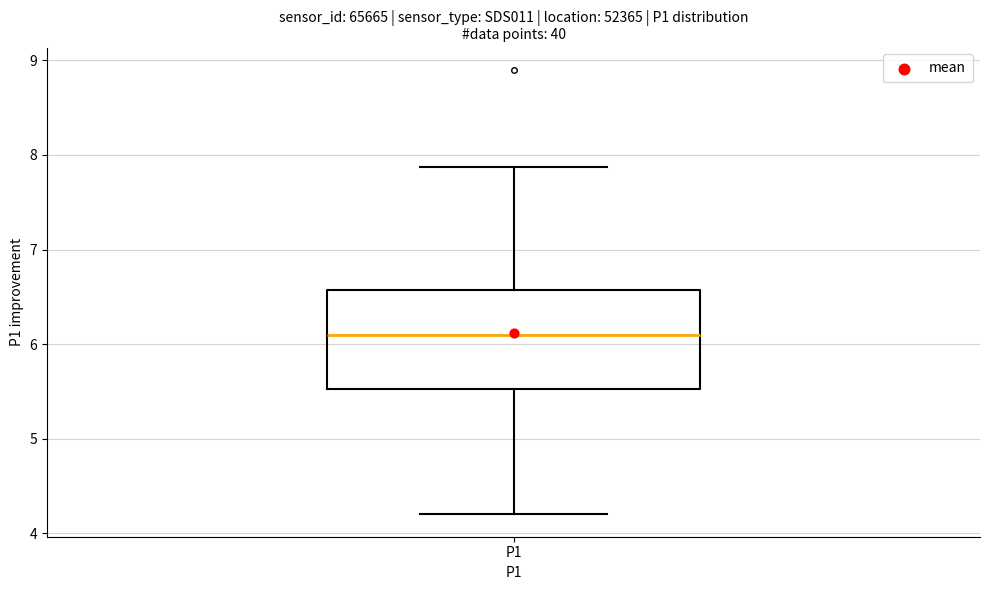

Read this box plot against the y-axis: the position of the median line, the range covered by the box, and the ends of both whiskers. The values are not printed on the chart, so give them approximately, as read against the axis.

median 6.1, box 5.5 to 6.6, whiskers 4.2 to 7.9